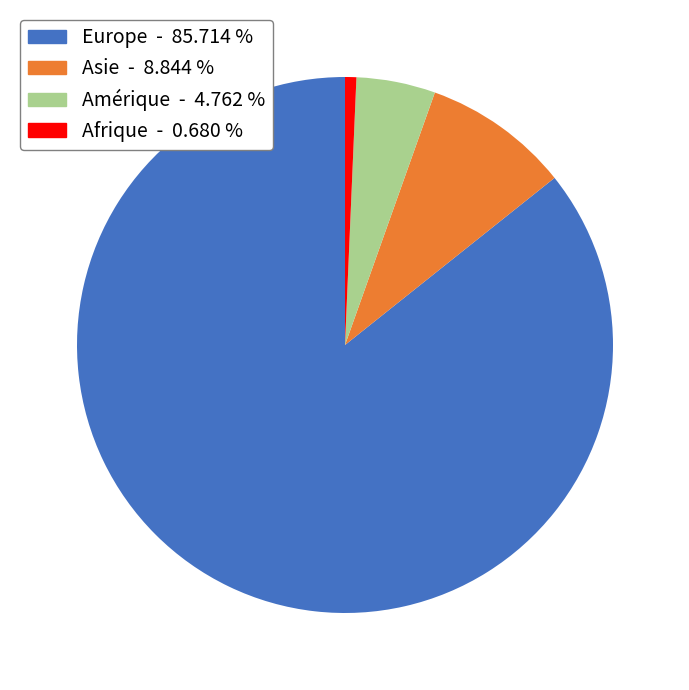

Is there a majority slice in this chart?

Yes